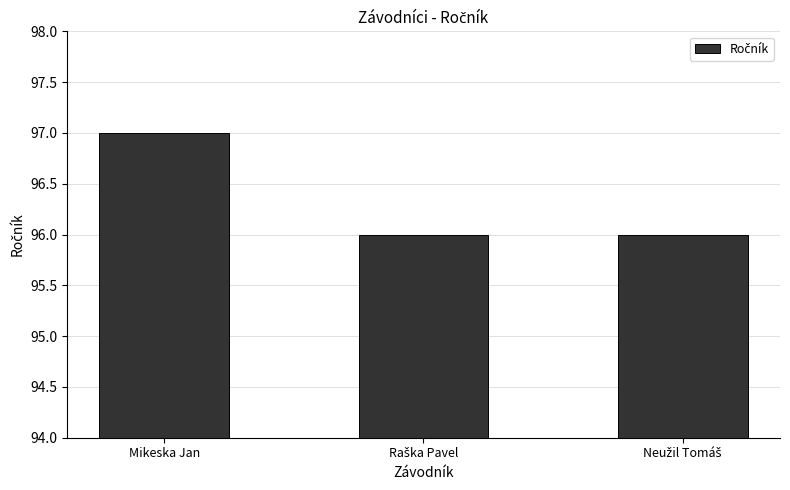

What is the label of the 3rd bar from the right?

Mikeska Jan